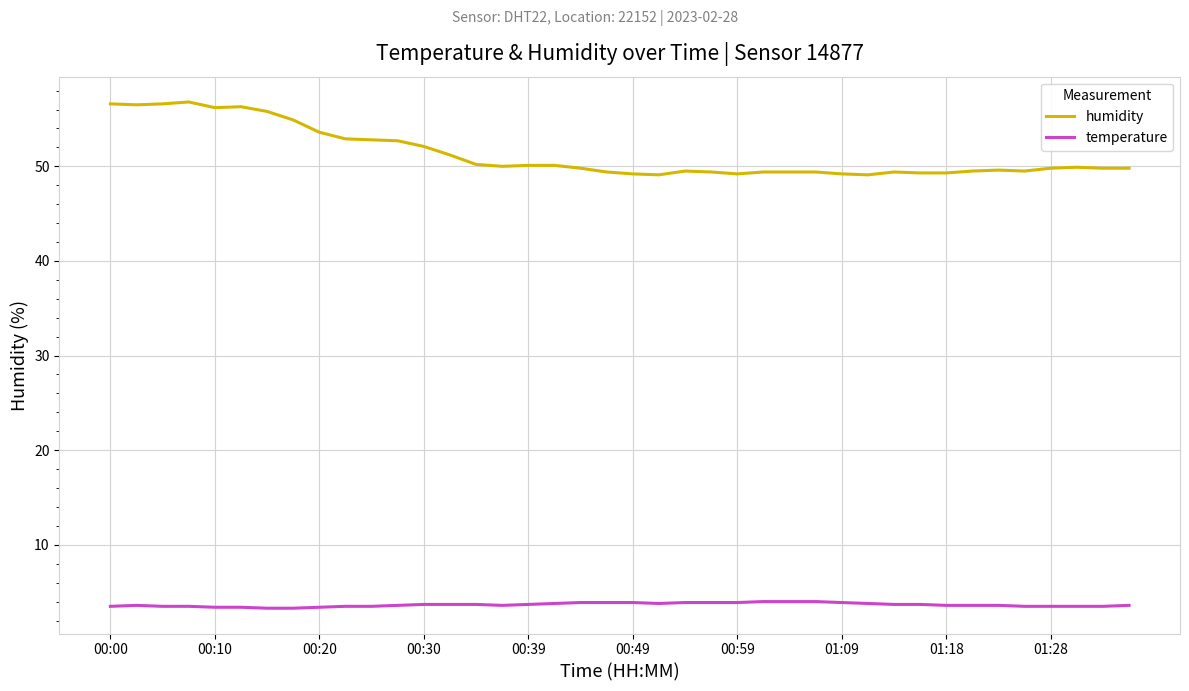

What is the minimum value shown in the chart?

3.3